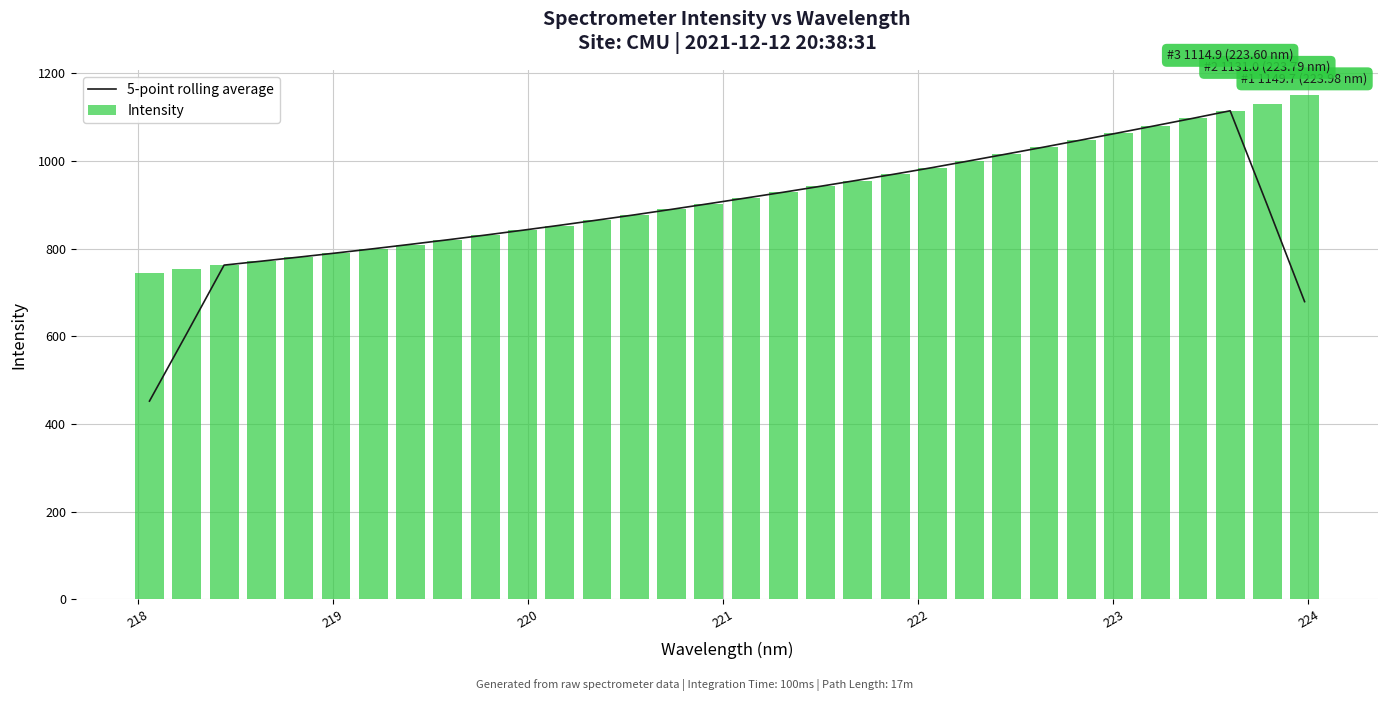

What is the maximum value for Intensity?

1149.7